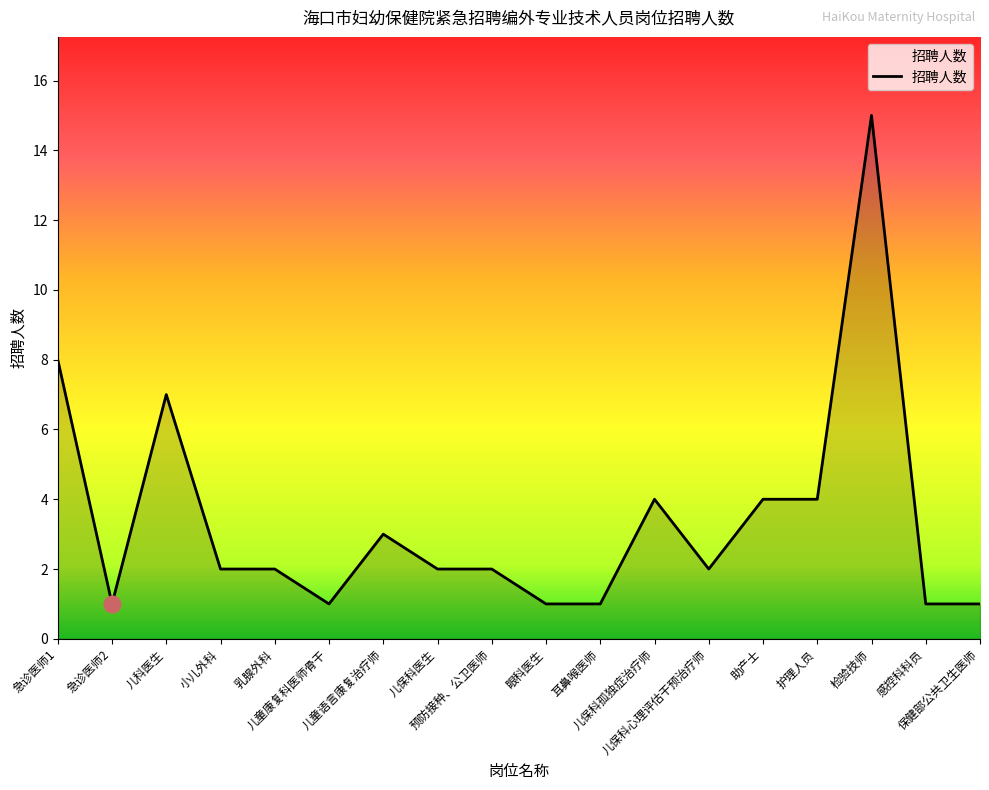

True or false: the data shows 1 at 乳腺外科.

False